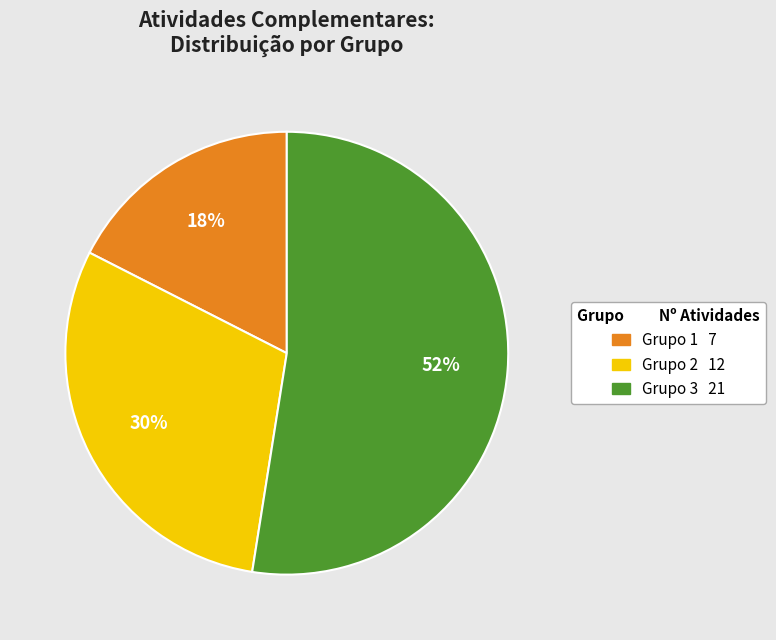

To the nearest percent, what is the average slice percentage?

33%